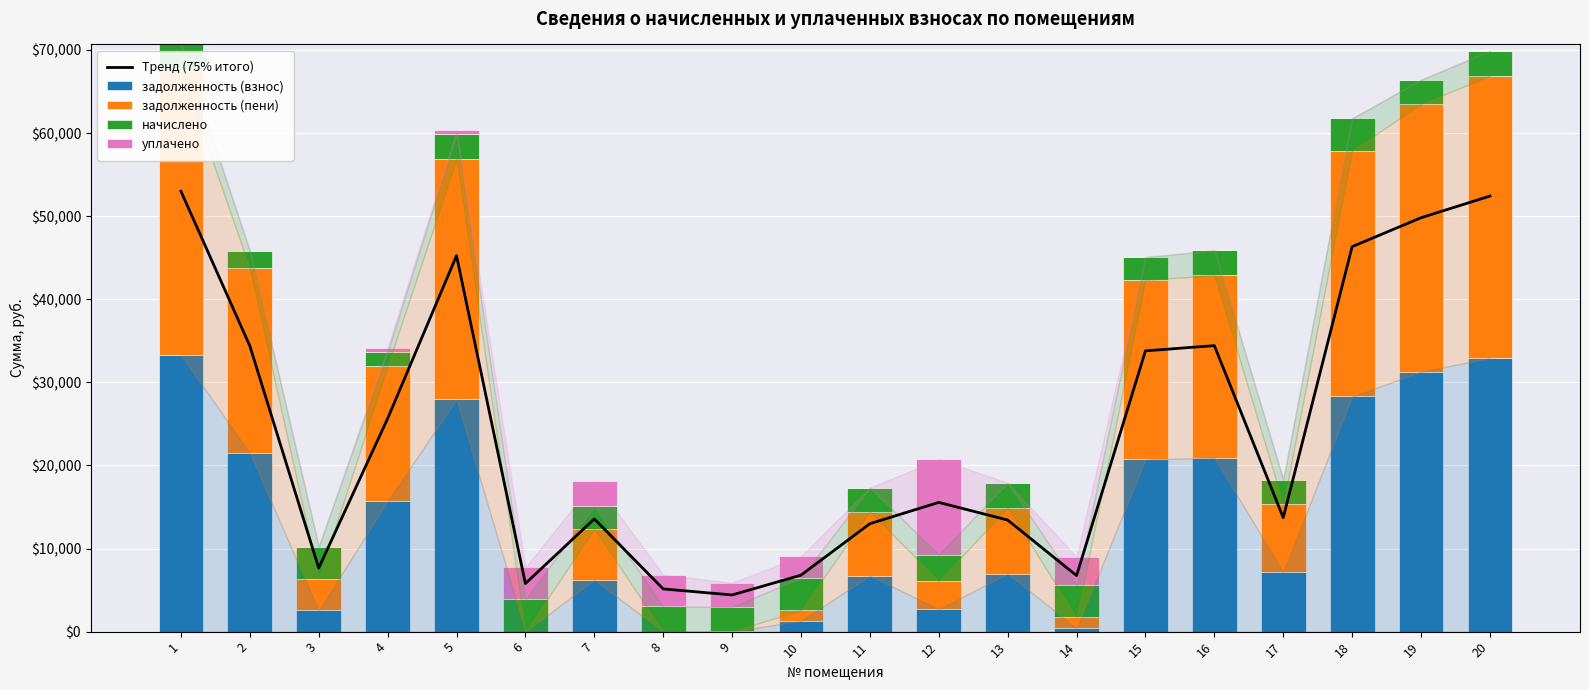

Which has a higher value, 12 or 8?

12